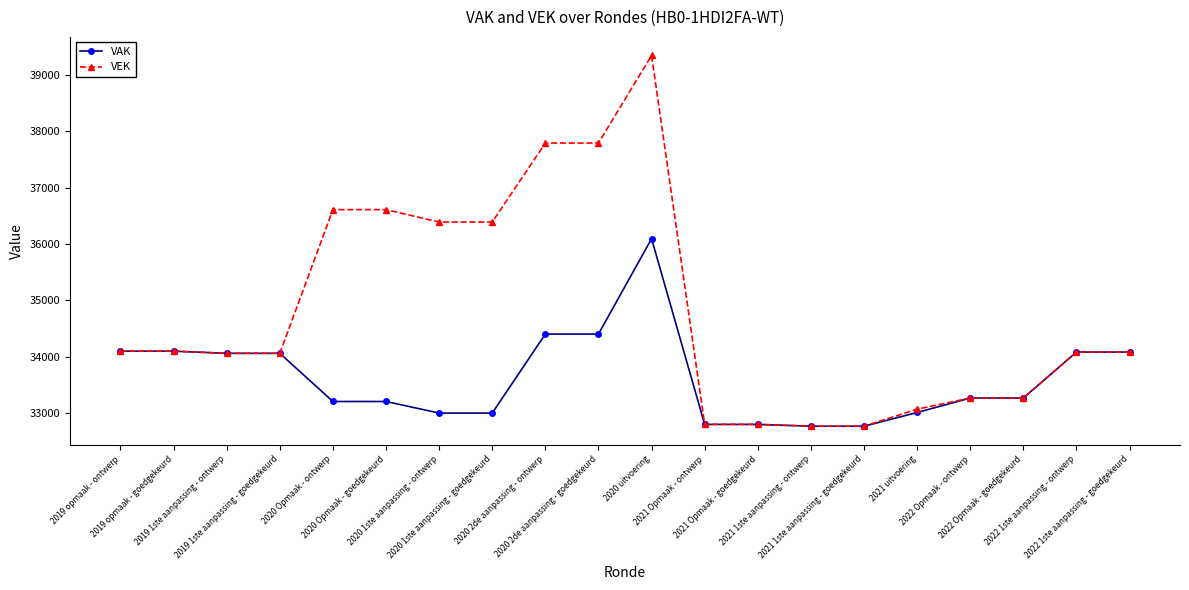

What is the sum of the VEK values at 2021 Opmaak - goedgekeurd and 2021 1ste aanpassing - ontwerp?

65574